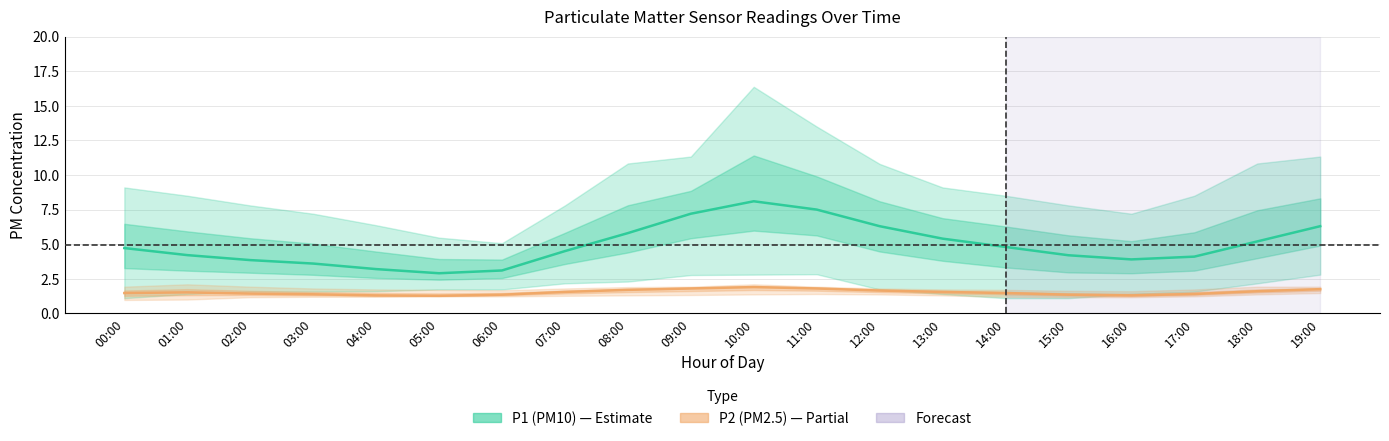

What is the average value of the P1 (PM10) series?

4.9